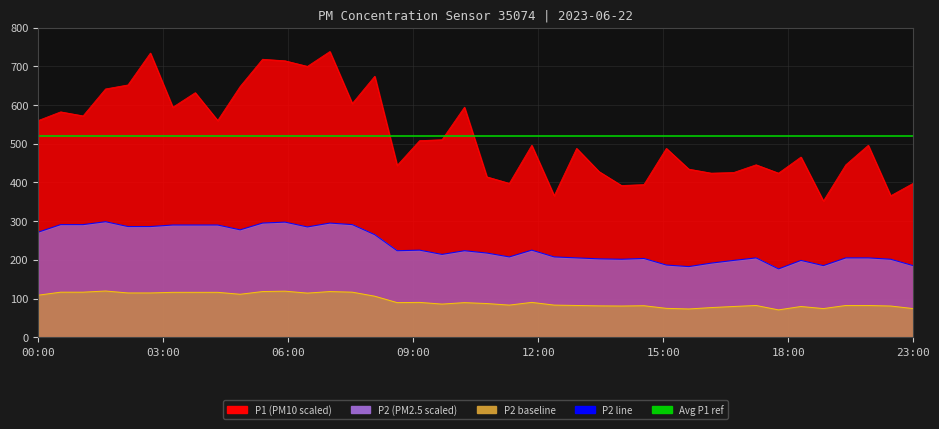

Does the chart display data point markers on the line(s)?

No